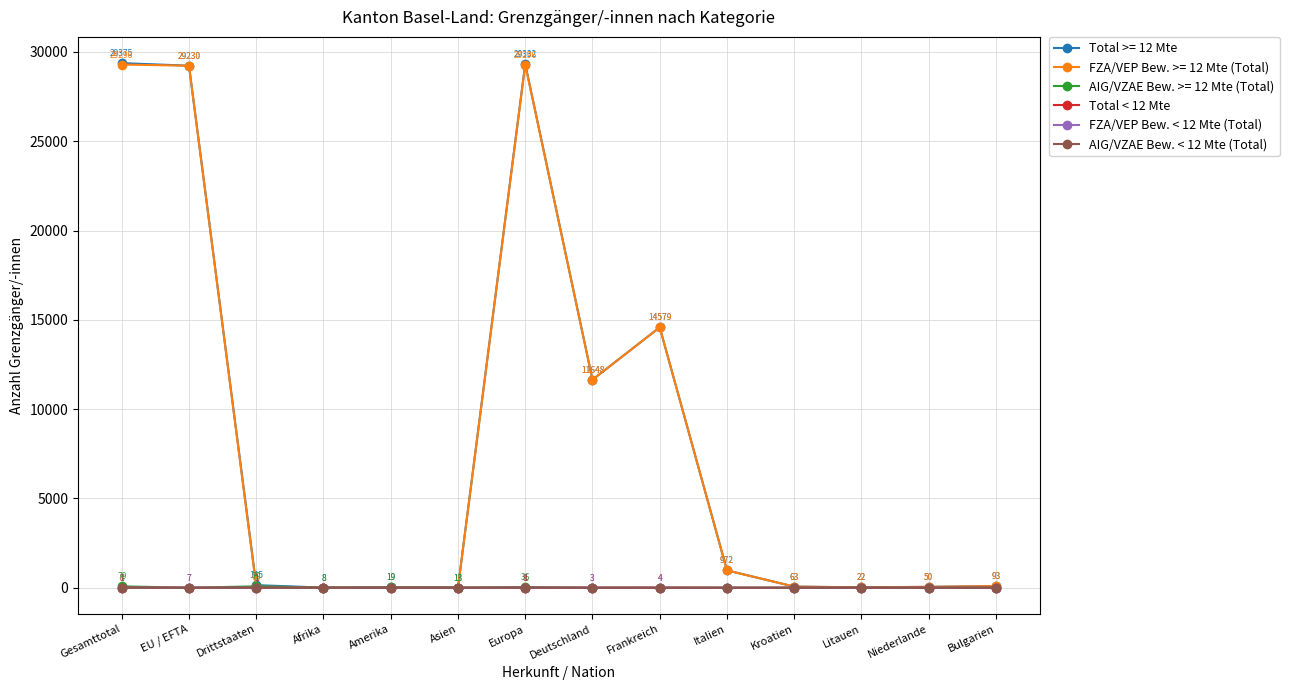

True or false: AIG/VZAE Bew. >= 12 Mte (Total) has more than 1 interior local peaks.

True